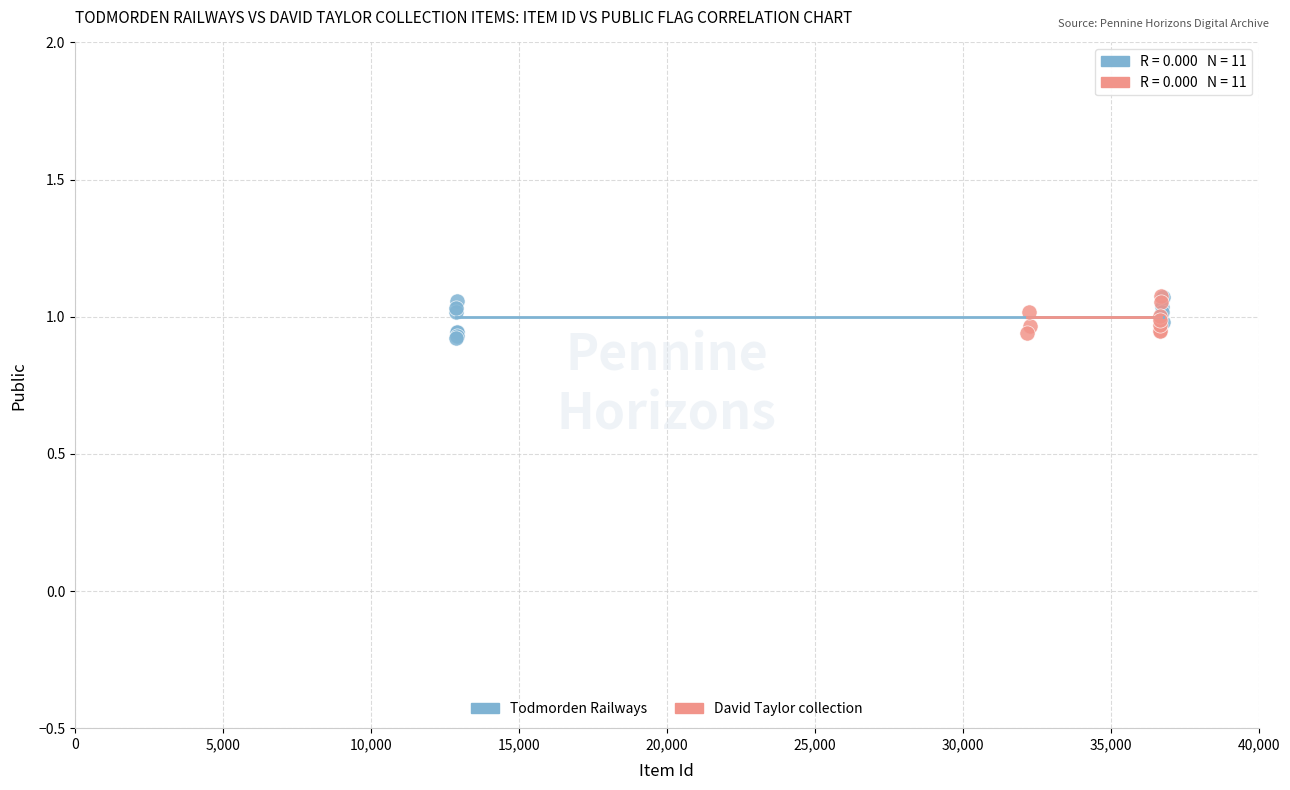

What are all the series names shown in the legend?

Todmorden Railways, David Taylor collection